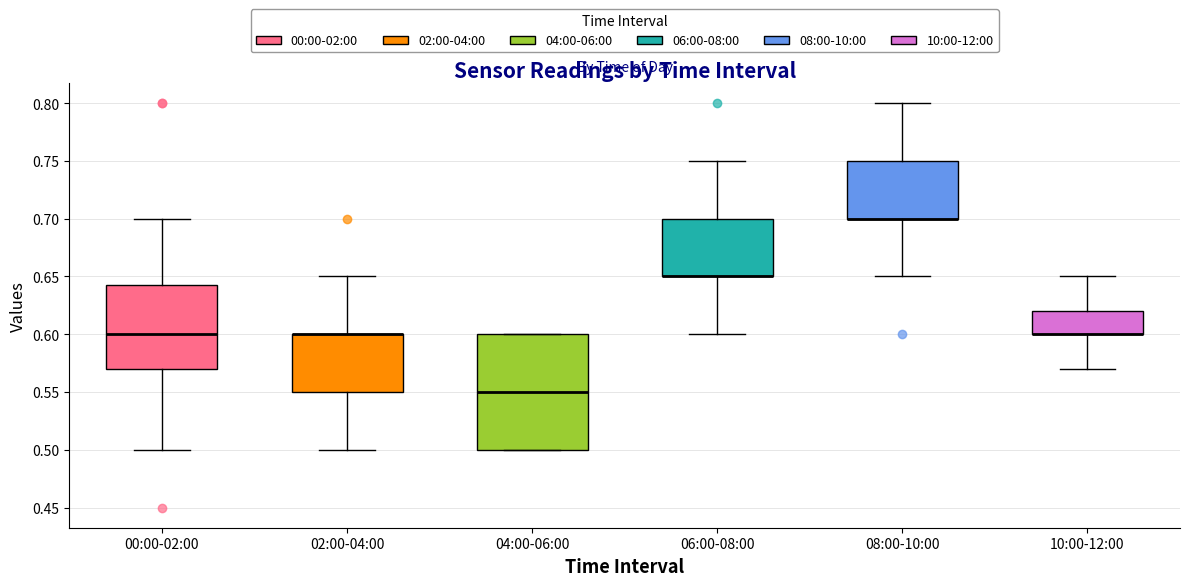

Reading left to right, transcribe this box plot: for each box, give where its median line is, the range the box spans, and where its two whiskers end, as read against the y-axis. The values are not printed on the chart, so give them approximately, as read against the axis.

00:00-02:00: median 0.600, box 0.570 to 0.645, whiskers 0.500 to 0.700
02:00-04:00: median 0.600 (drawn on the box's upper edge), box 0.550 to 0.600, whiskers 0.500 to 0.650
04:00-06:00: median 0.550, box 0.500 to 0.600, whiskers 0.500 to 0.600
06:00-08:00: median 0.650 (drawn on the box's lower edge), box 0.650 to 0.700, whiskers 0.600 to 0.750
08:00-10:00: median 0.700 (drawn on the box's lower edge), box 0.700 to 0.750, whiskers 0.650 to 0.800
10:00-12:00: median 0.600 (drawn on the box's lower edge), box 0.600 to 0.620, whiskers 0.570 to 0.650